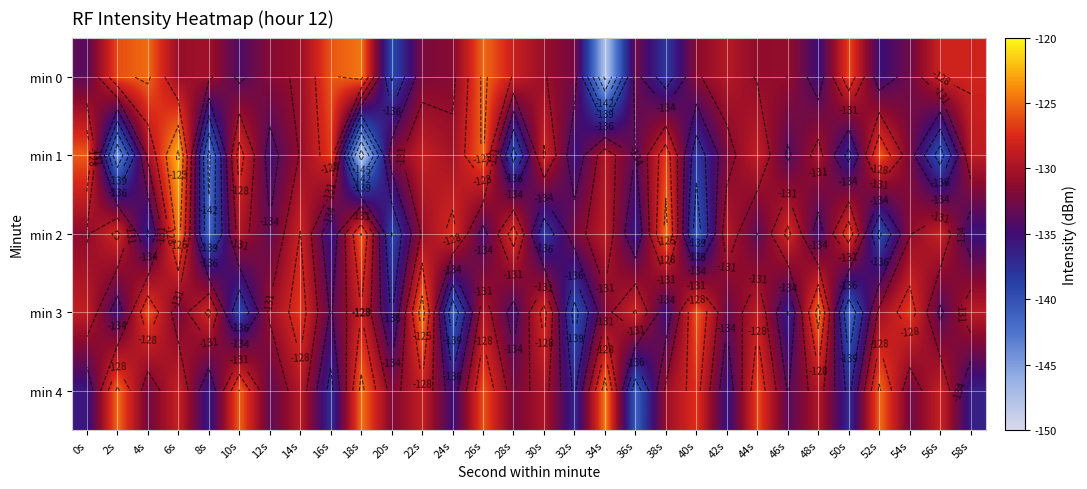

Which label corresponds to the smallest value in the chart?

18s